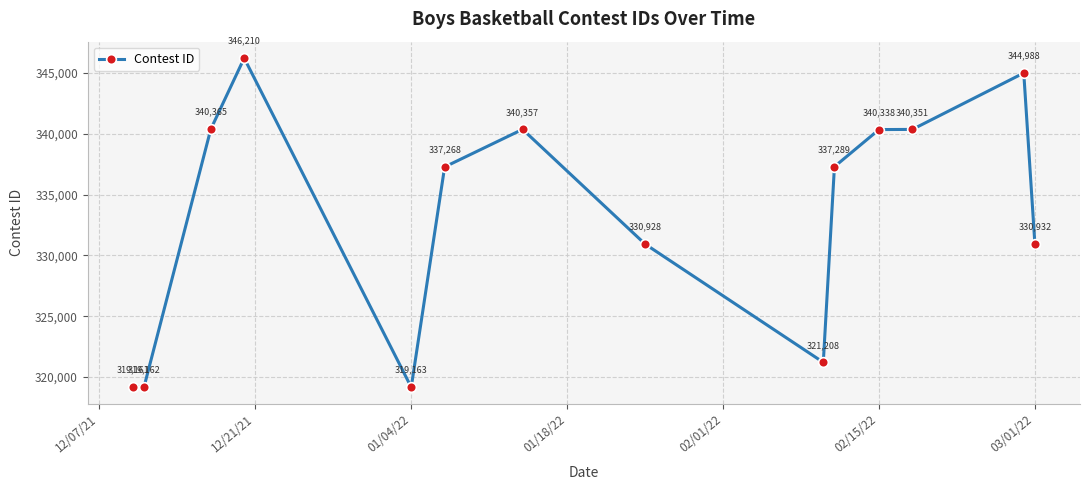

Reading left to right, extract all data points from this chart.

319161	319162	340365	346210	319163	337268	340357	330928	321208	337289	340338	340351	344988	330932